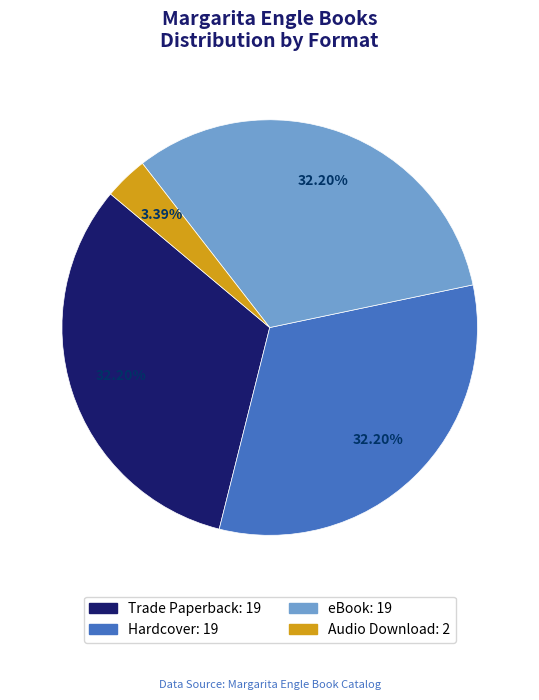

Which has a higher value, Audio Download or Trade Paperback?

Trade Paperback